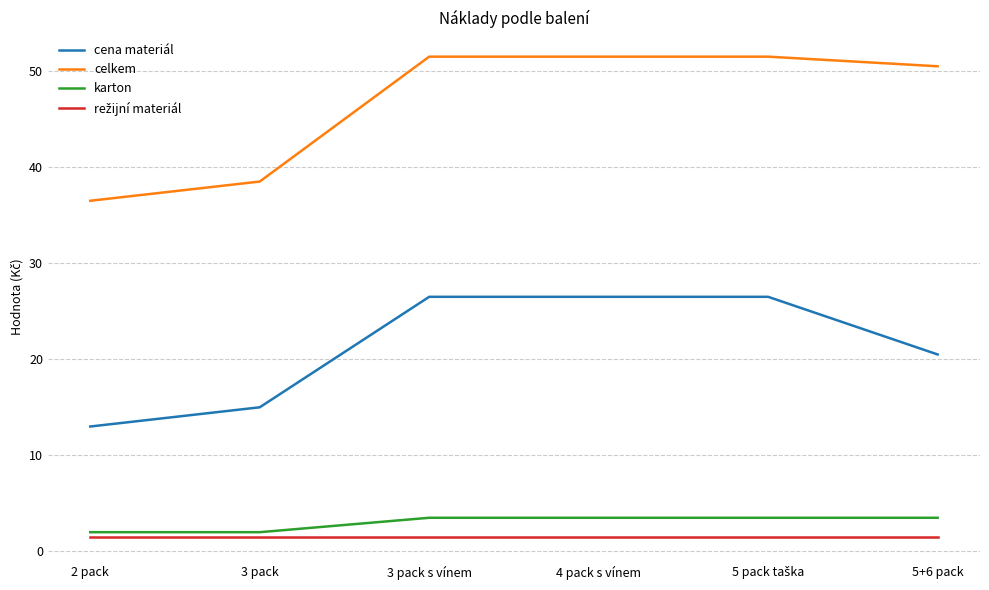

At how many categories does at least one series exceed 33?

6